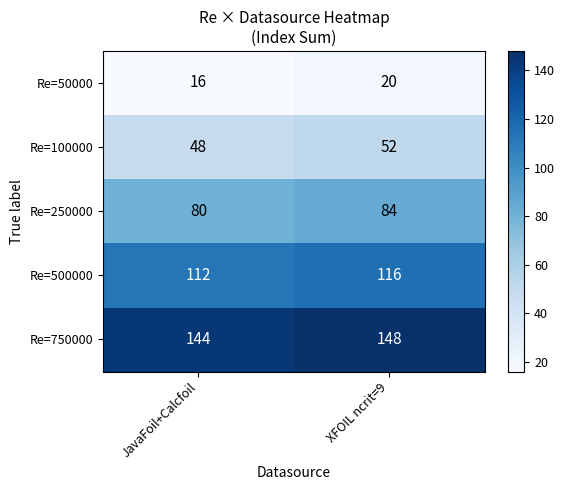

What is the maximum value shown in the chart?

148